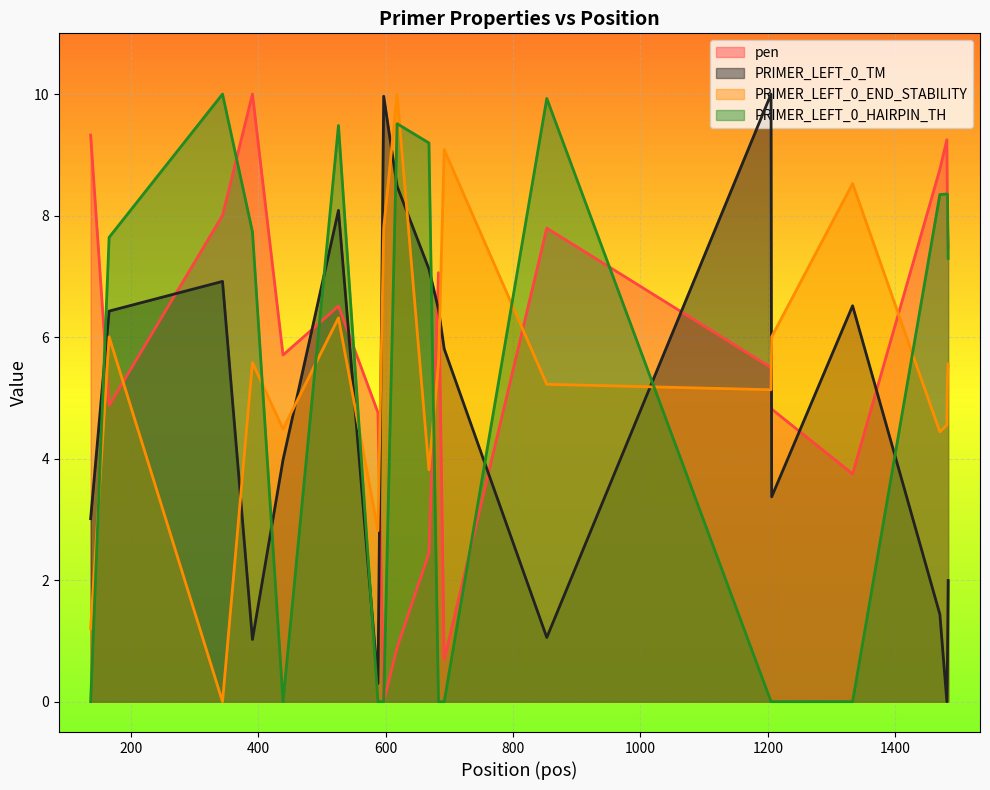

At which category is the sum across all series the highest?

526